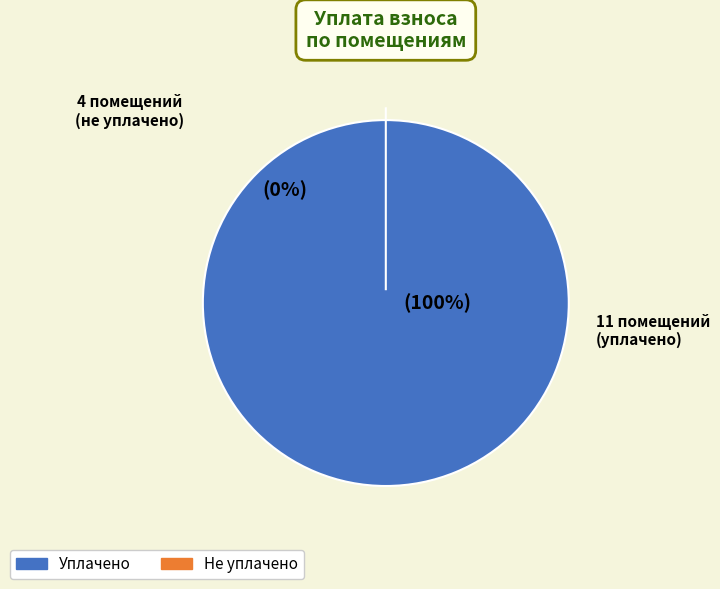

True or false: 9 accounts for 5% of the total.

True